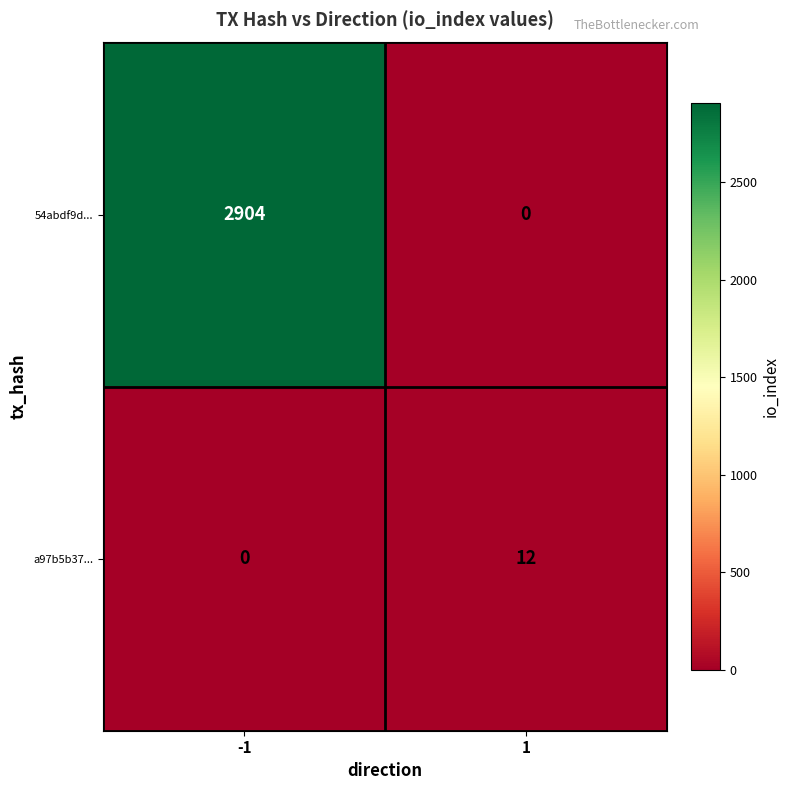

What is the difference between the a97b5b37... values at -1 and 1?

12